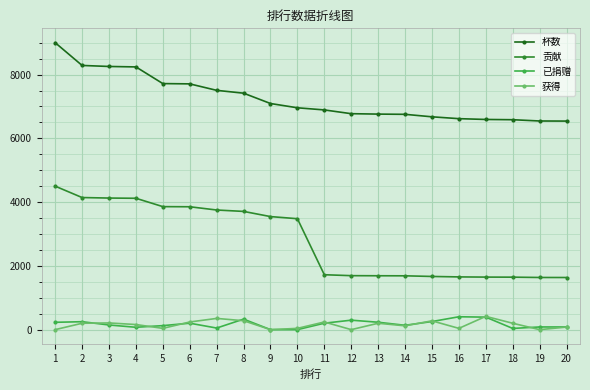

Which series has the largest total across all categories?

杯数